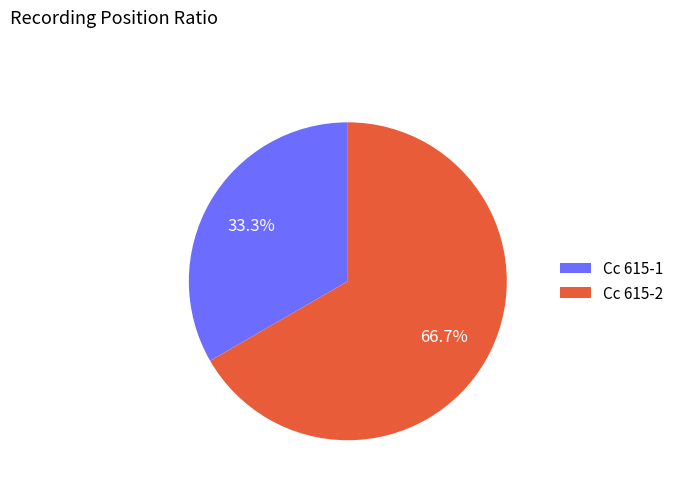

To the nearest percent, what is the average slice percentage?

50%